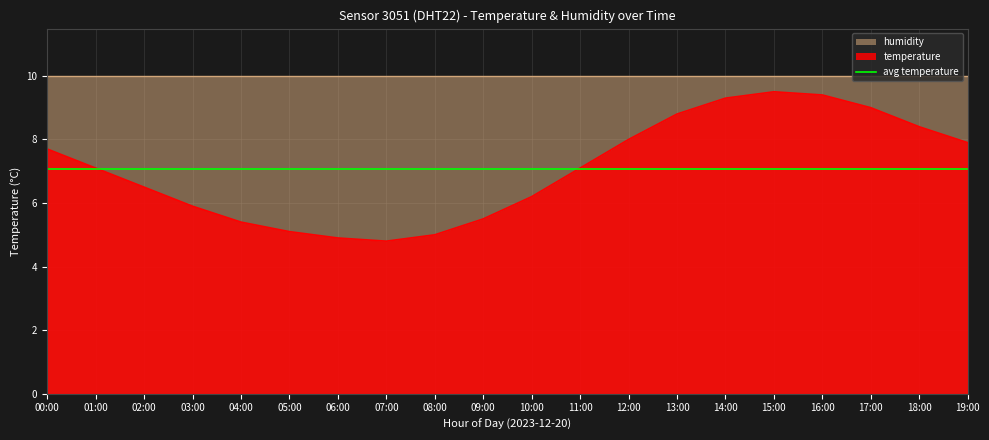

What is the difference between the second highest and second lowest values?

4.5